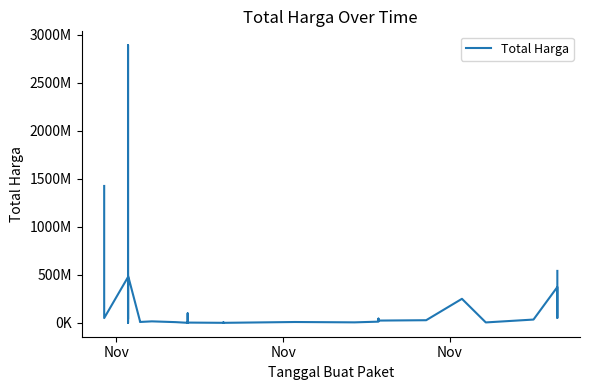

Is this an area chart (filled region under the line)?

No